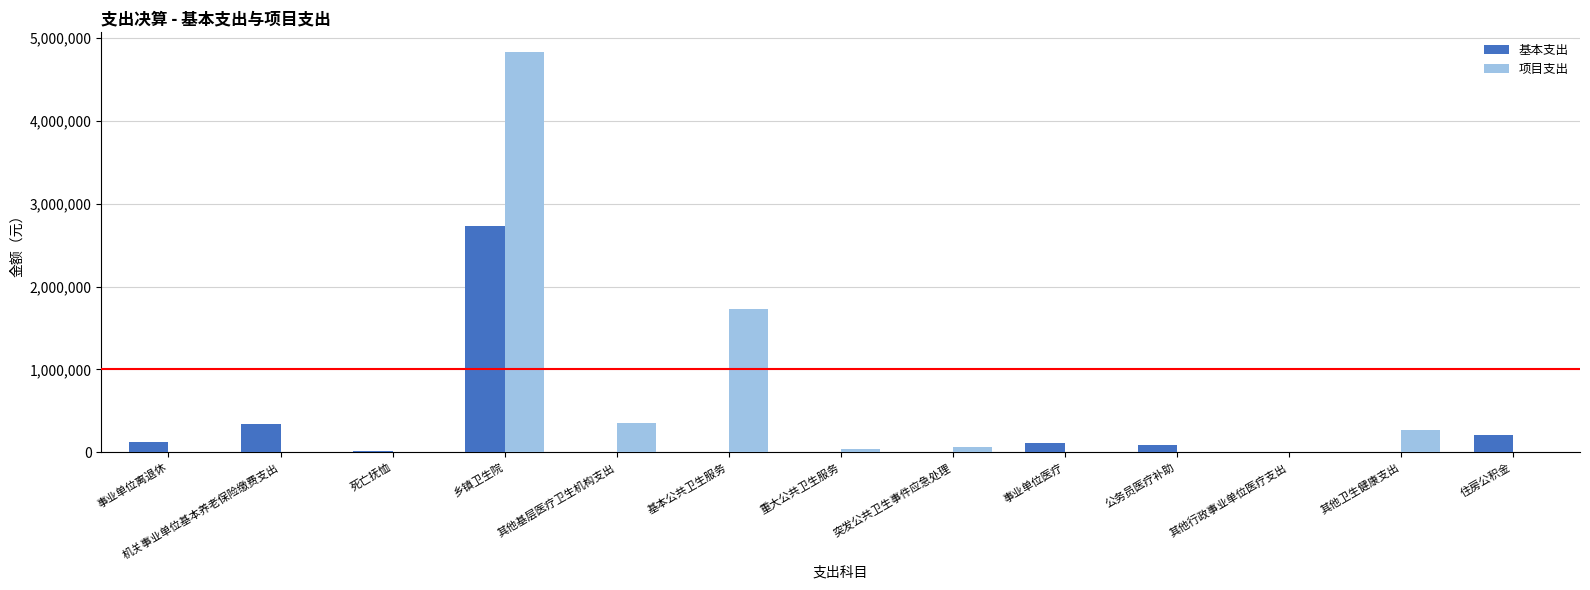

Which series has the largest range (max minus min)?

项目支出